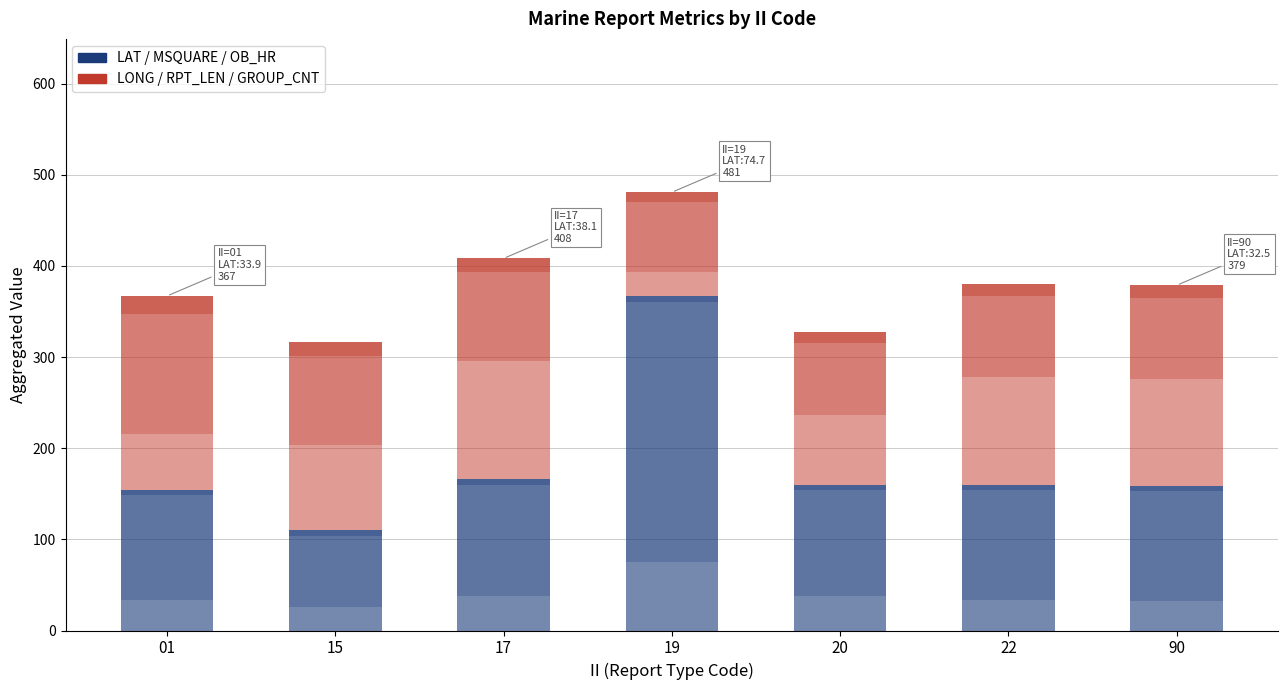

Reading right to left, extract all data points from this chart.

LAT: 32.5	33.6	38.0	74.7	38.1	26.1	33.9
LONG: 117.2	118.3	76.3	27.0	130.0	93.6	62.0